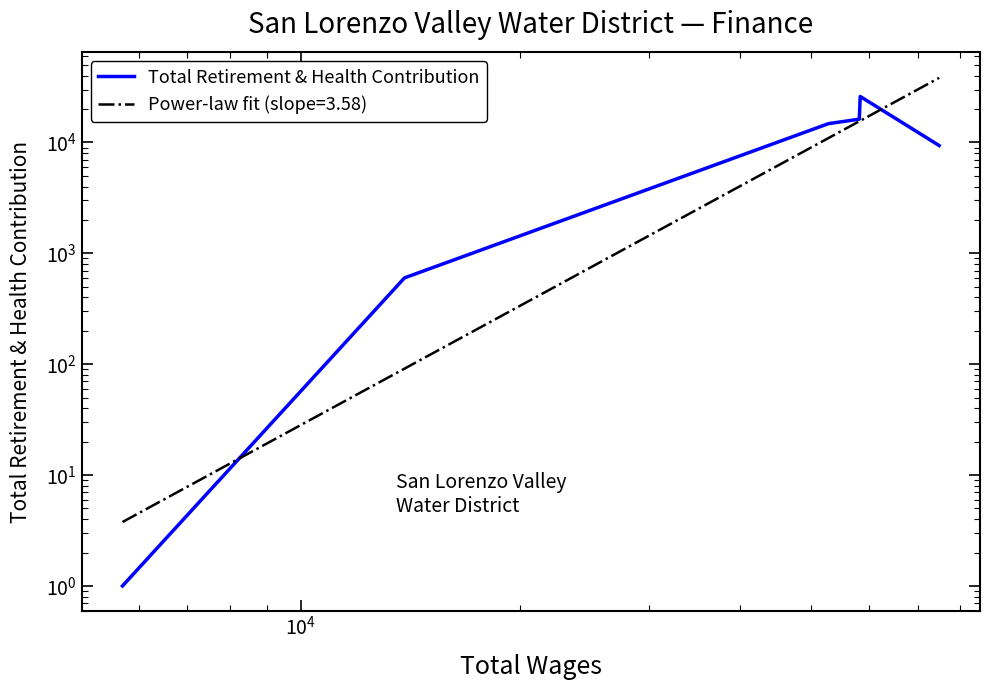

How many distinct data groups are displayed?

1